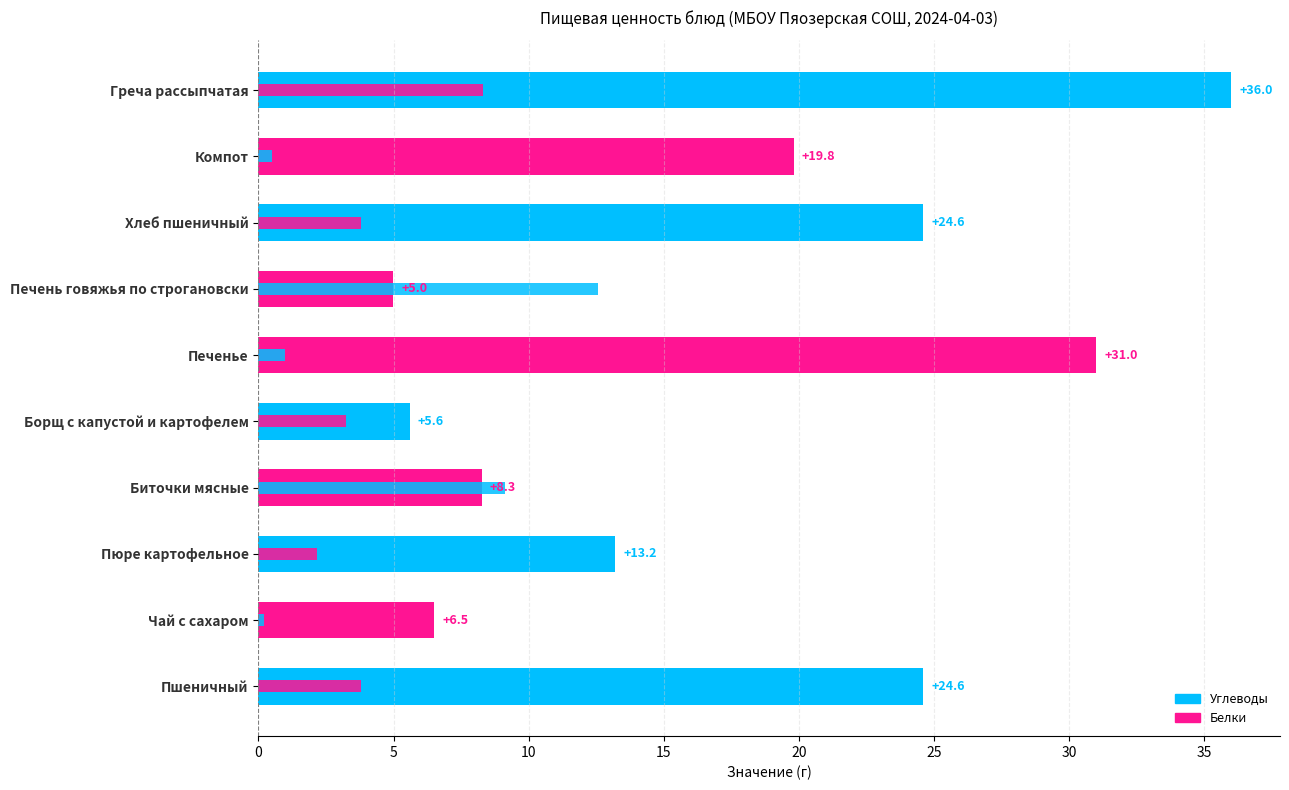

How many groups of bars are there?

10